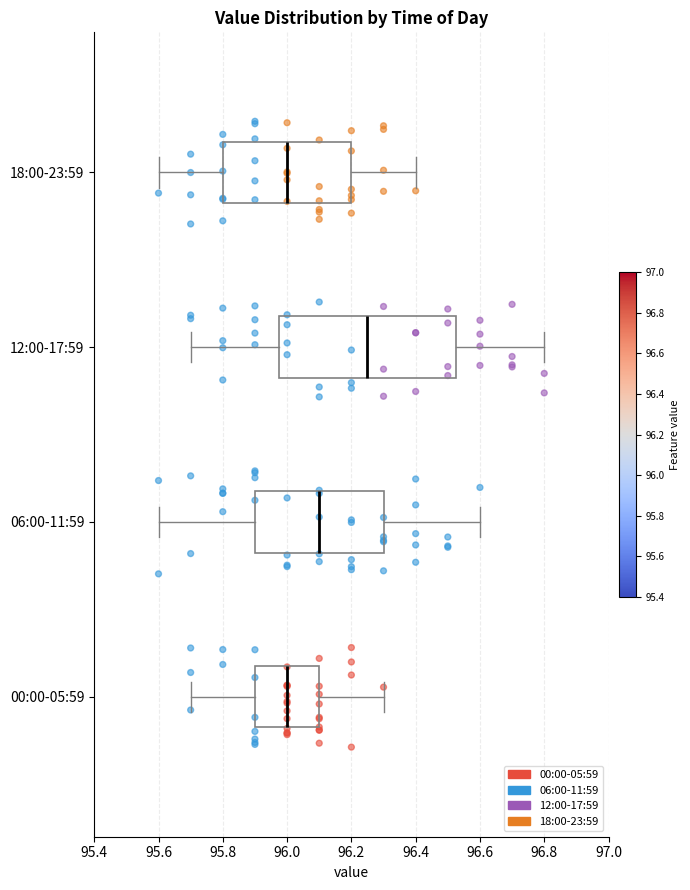

Which box is the widest, from its left edge to its right edge?

12:00-17:59